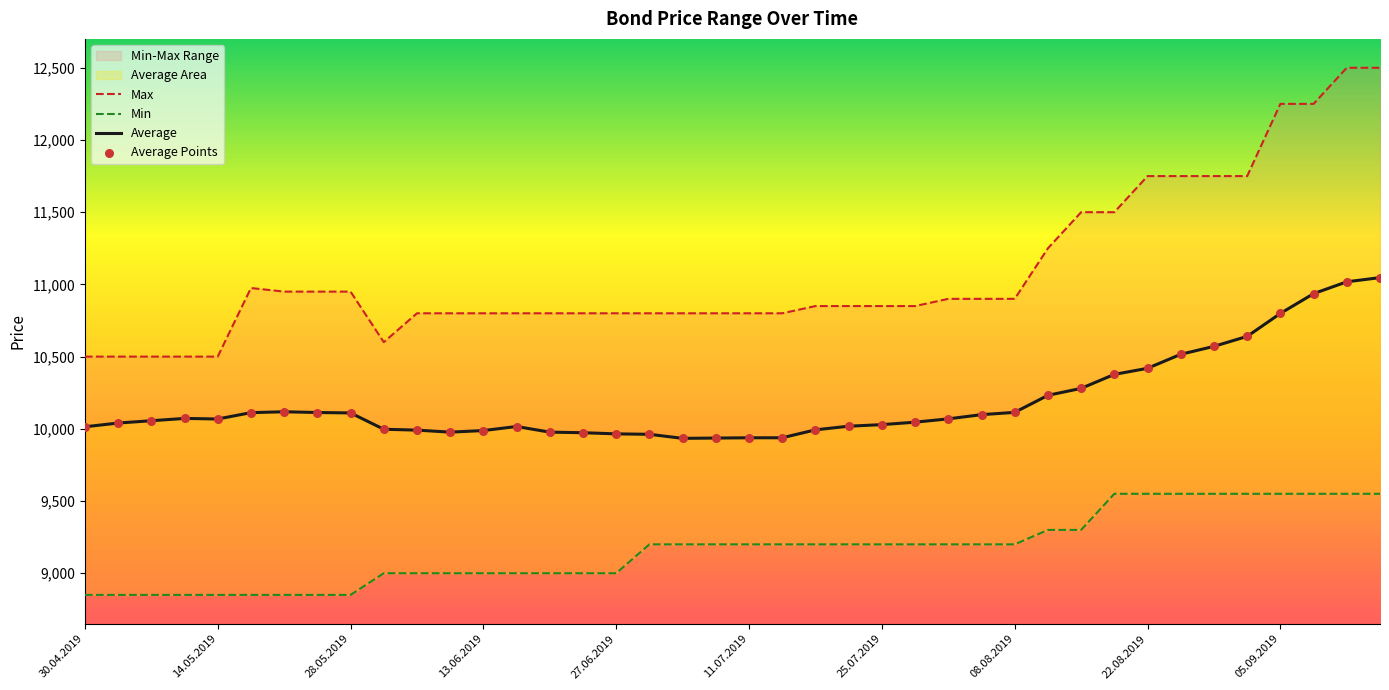

Which series has the largest Y range (max minus min)?

Max